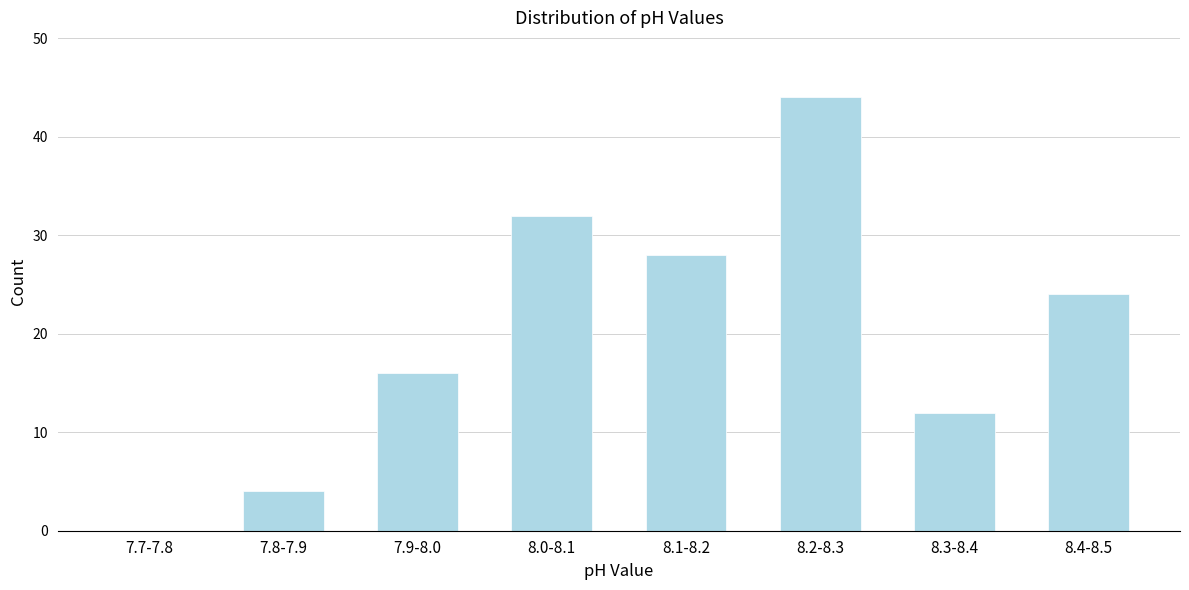

Reading left to right, what are all the values shown in this chart?

7.7-7.8=0	7.8-7.9=4	7.9-8.0=16	8.0-8.1=32	8.1-8.2=28	8.2-8.3=44	8.3-8.4=12	8.4-8.5=24